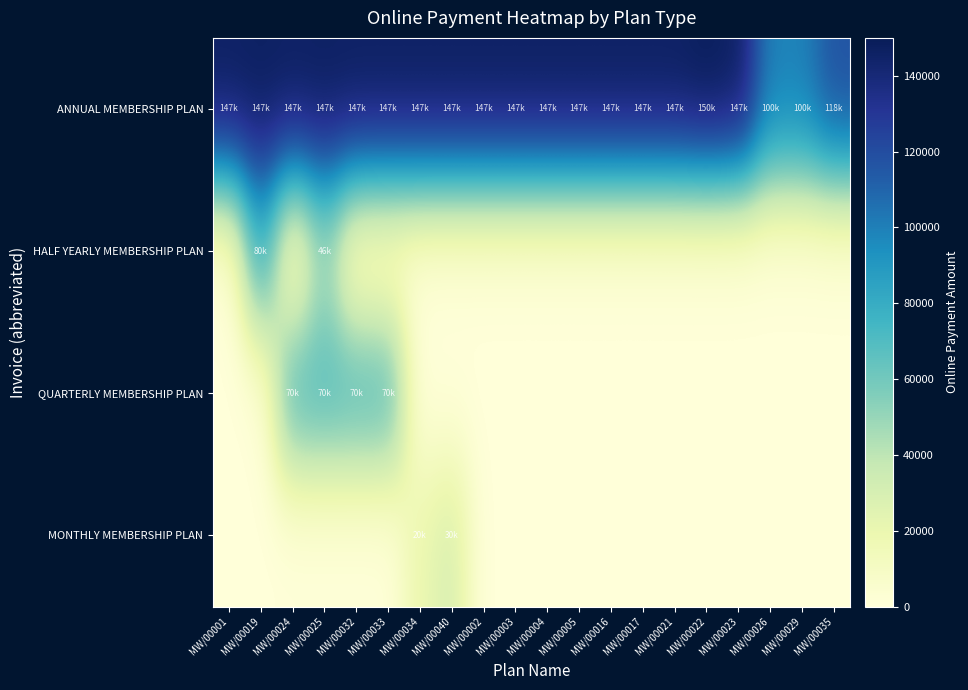

What is the difference between the highest and lowest values at MW/00026?

100000